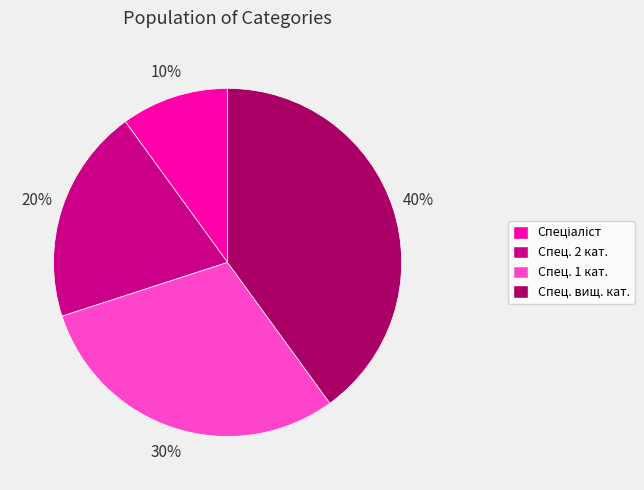

Which has a higher value, Спец. 2 кат. or Спец. вищ. кат.?

Спец. вищ. кат.